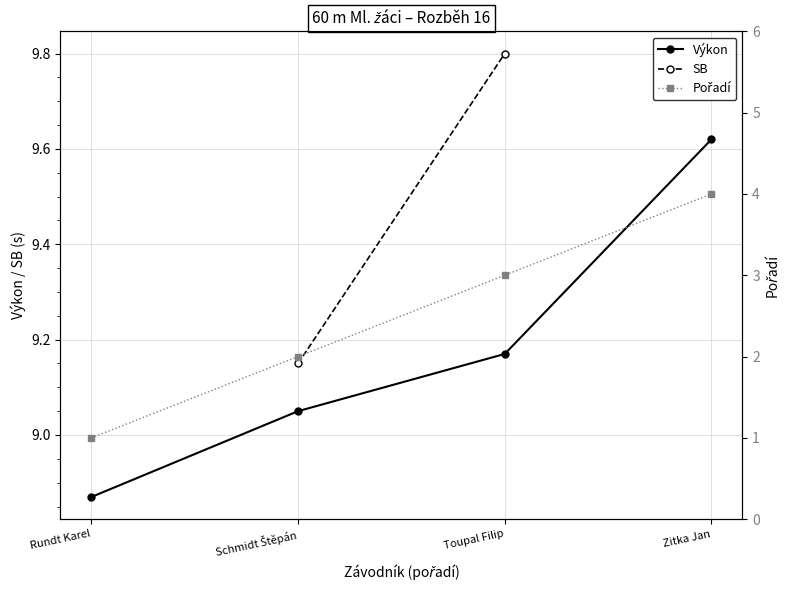

Which series has the widest spread of values?

Pořadí